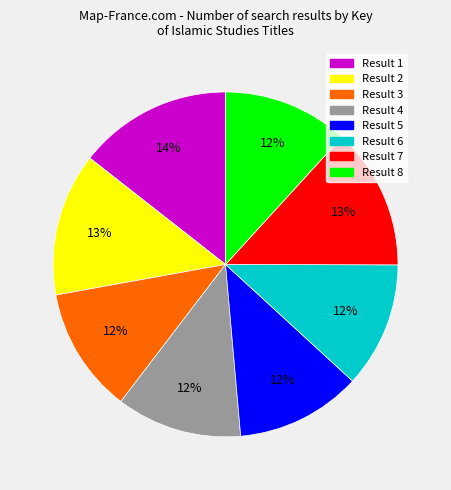

What is the ratio of the value at Result 1 to the value at Result 2?

1.1